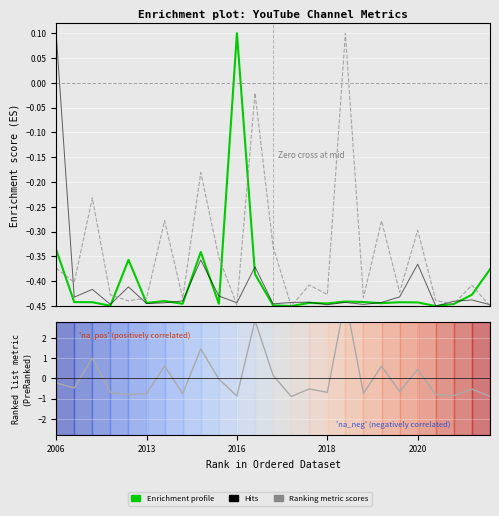

Does the chart display data point markers on the line(s)?

No